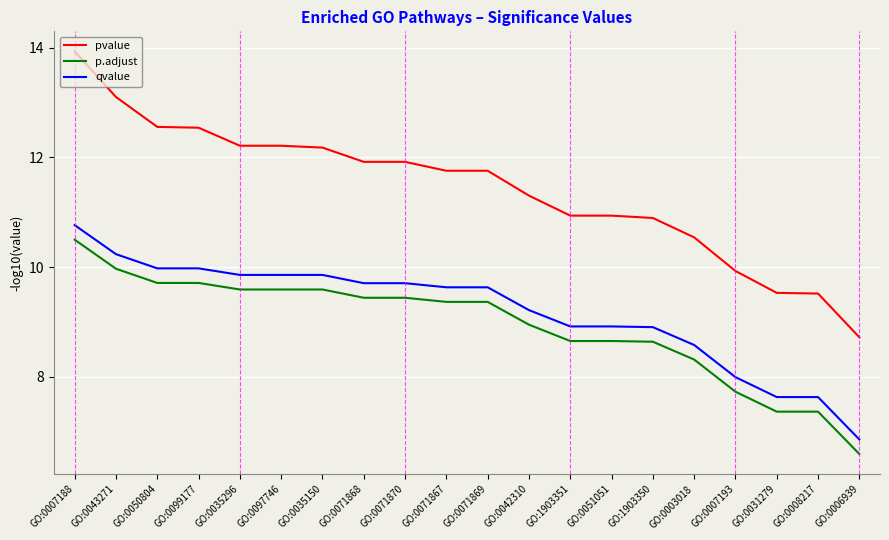

Which category has the highest value in the pvalue series?

GO:0007188